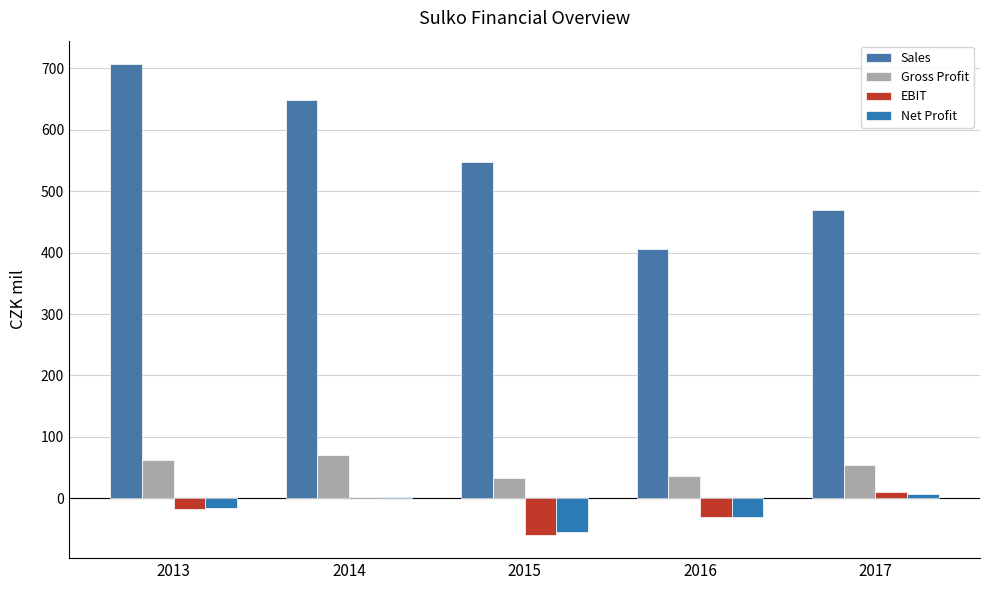

What is the value of the EBIT bar at the 5th from the left?

10.6